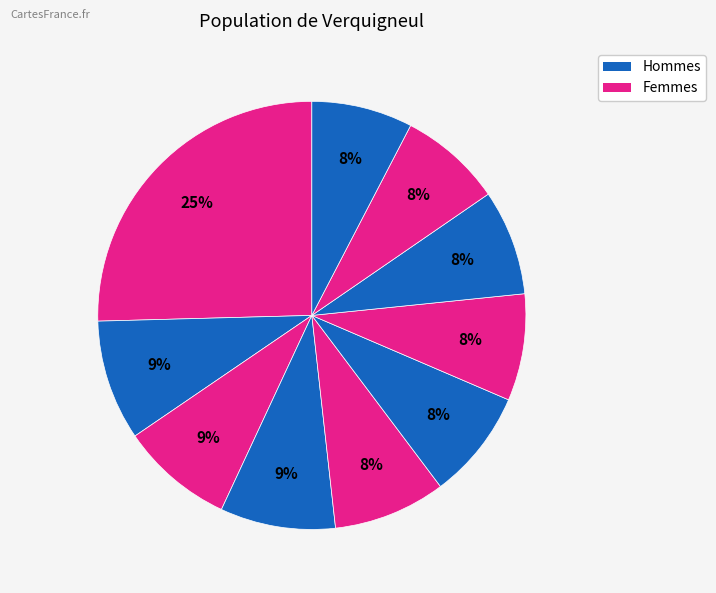

Is there a majority slice in this chart?

No